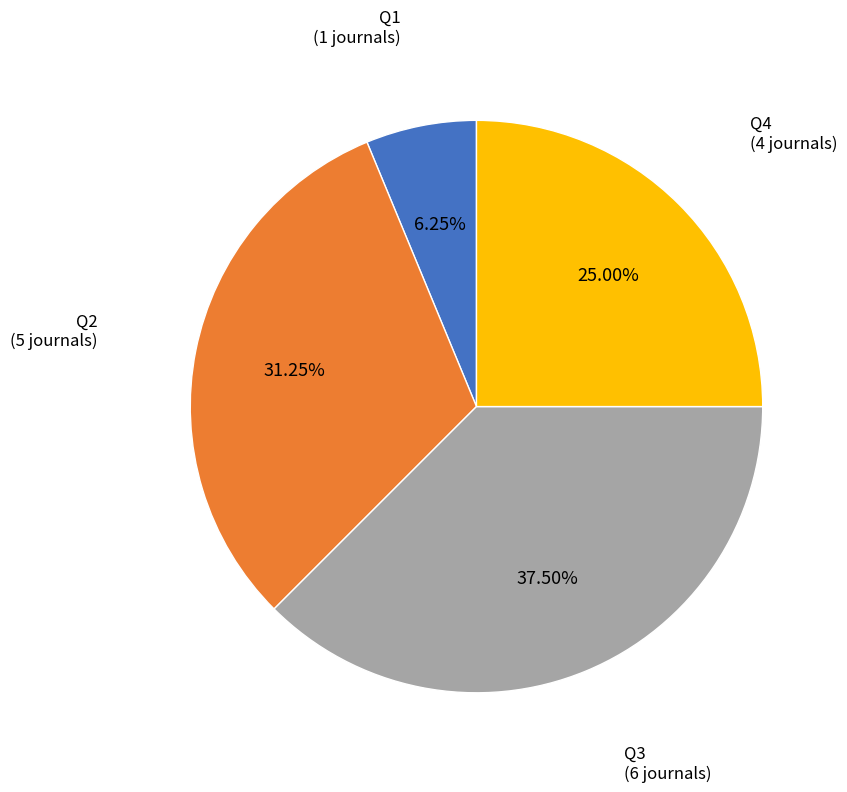

Which slice is the smallest?

Q1